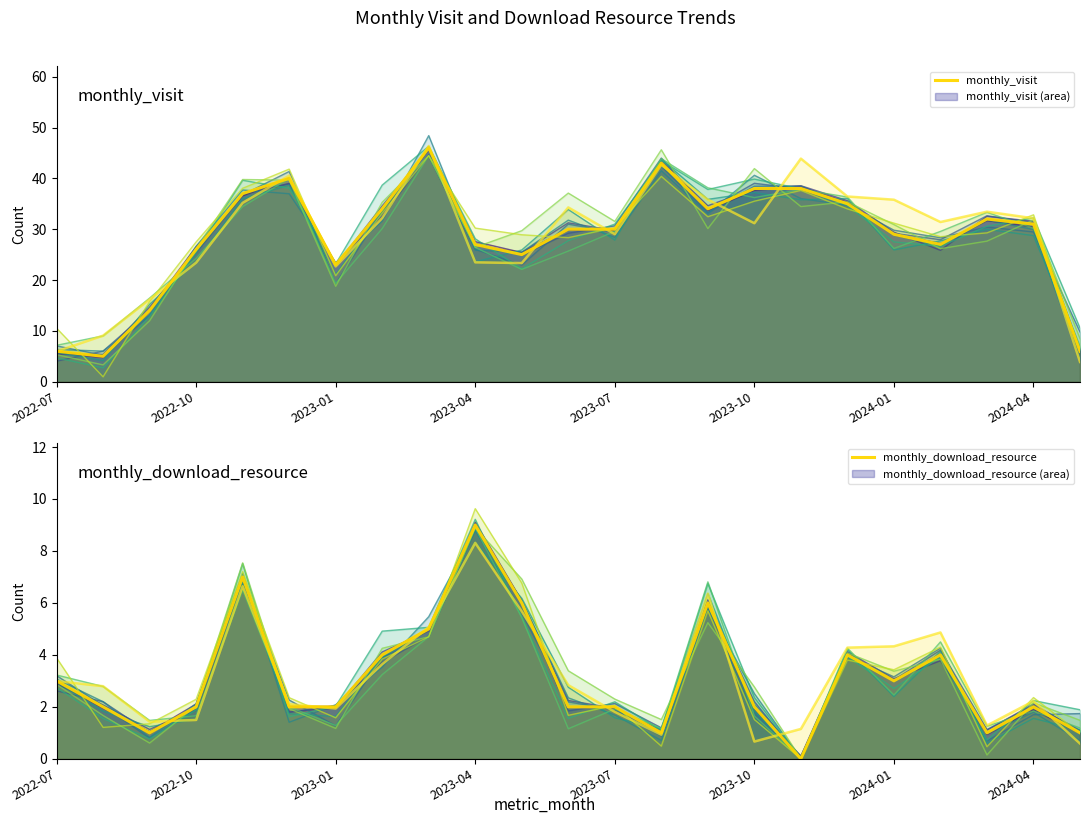

How many lines are shown in the chart?

2